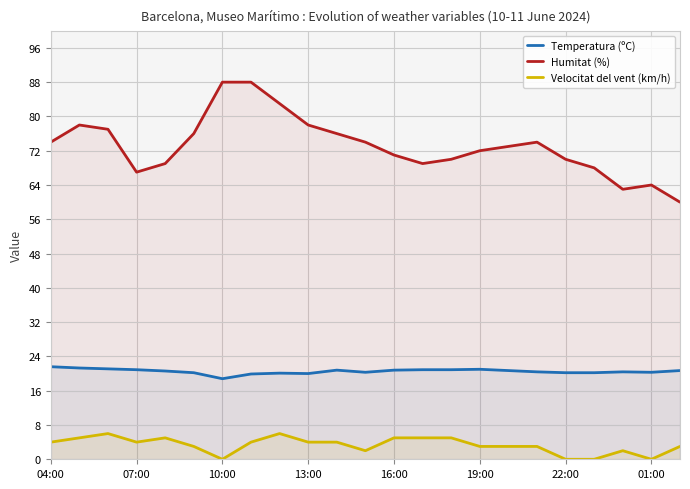

The Velocitat del vent (km/h) series shows 4.0 at 13:00. True or false?

True